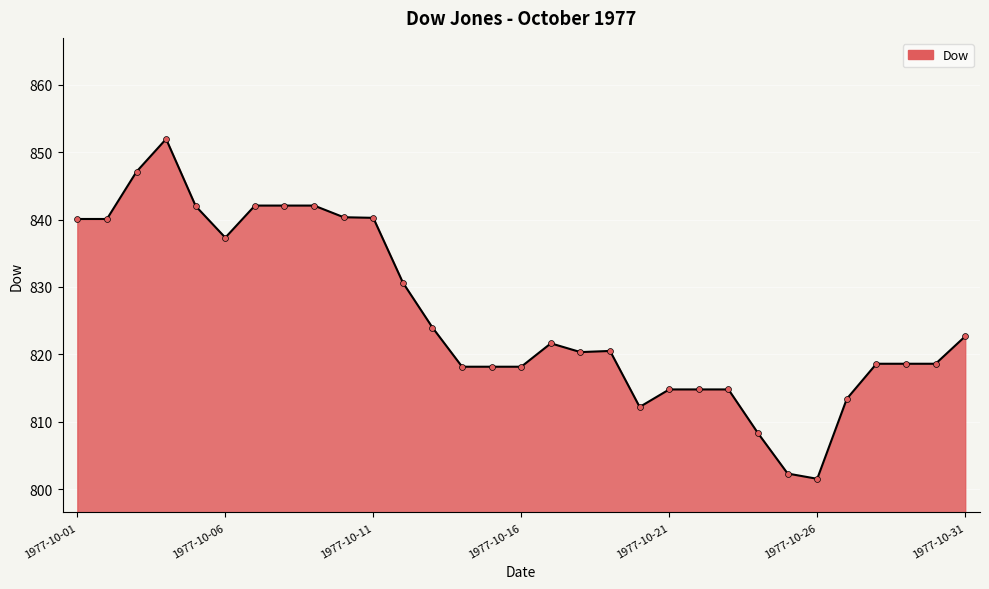

What is the maximum value shown in the chart?

852.0